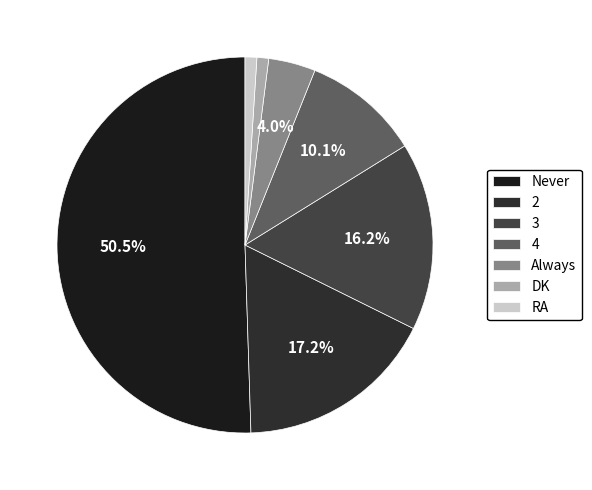

Rank the categories by value from highest to lowest.

Never, 2, 3, 4, Always, DK, RA